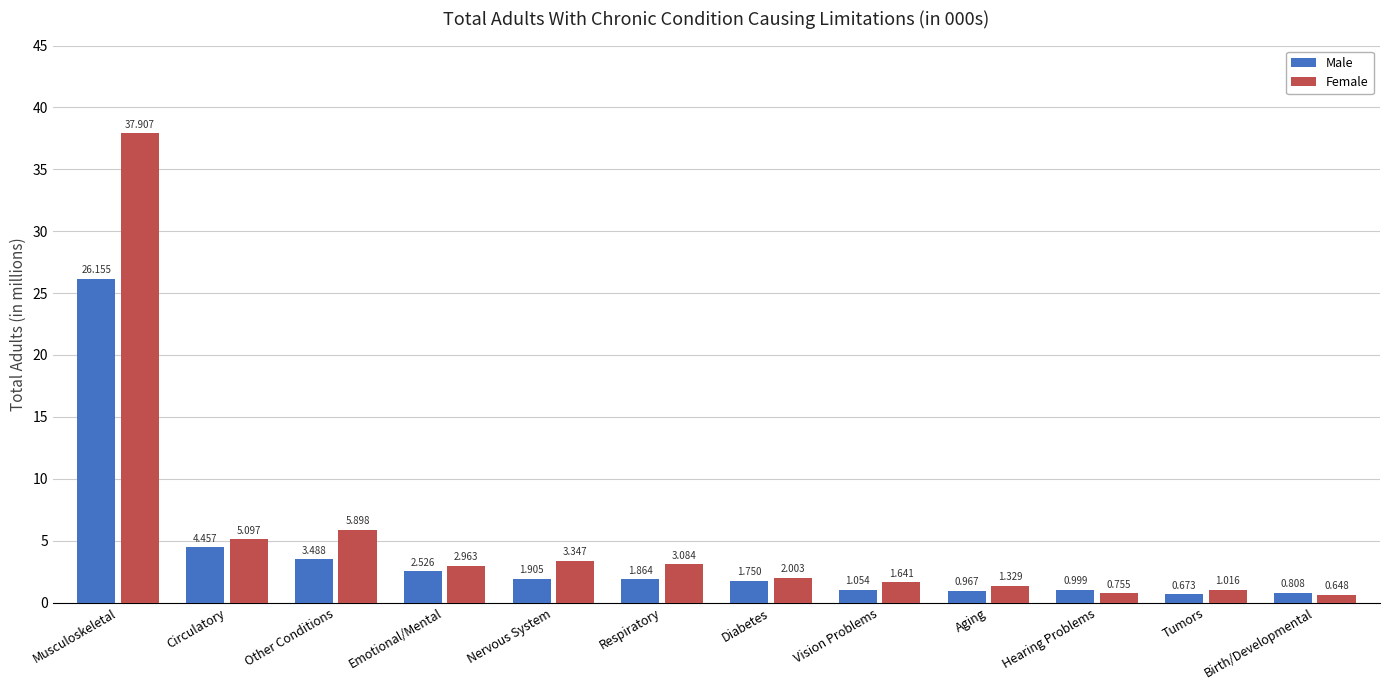

Rank the series at Emotional/Mental from lowest to highest value.

Male, Female